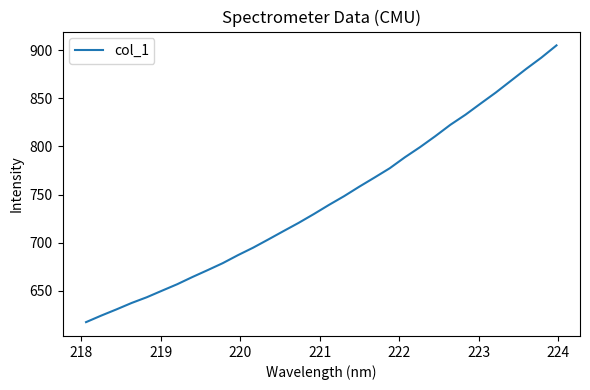

What is the smallest value displayed?

617.3